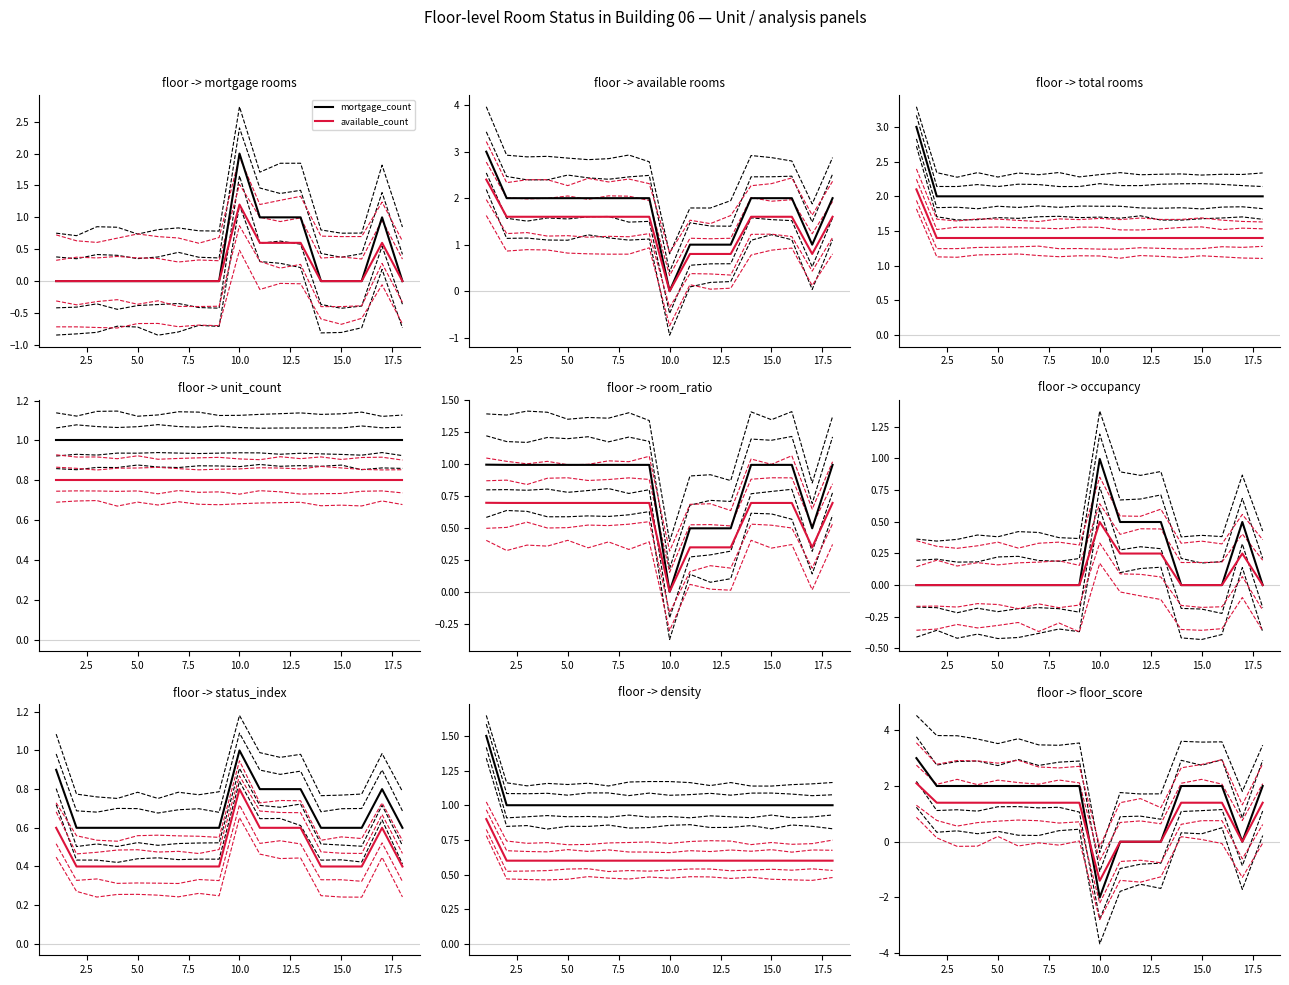

True or false: mortgage_count has a value of 2.0 at 15.0.

True